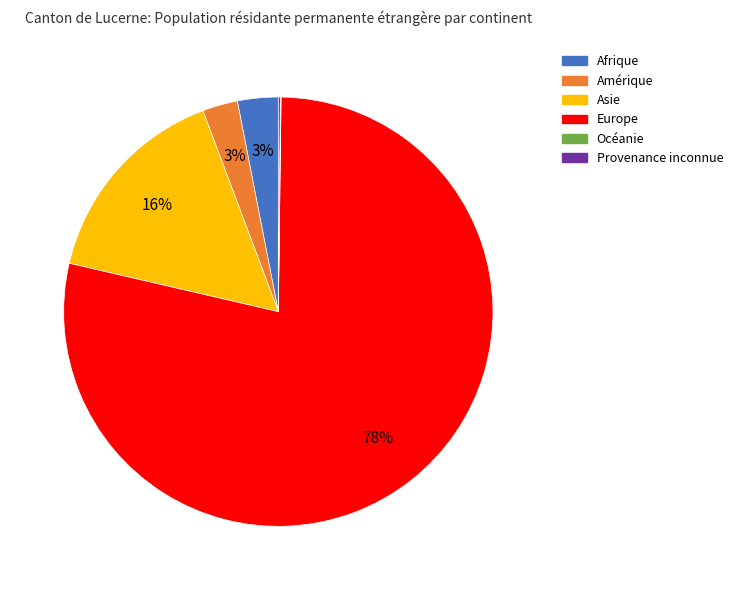

Which category accounts for the majority?

Europe